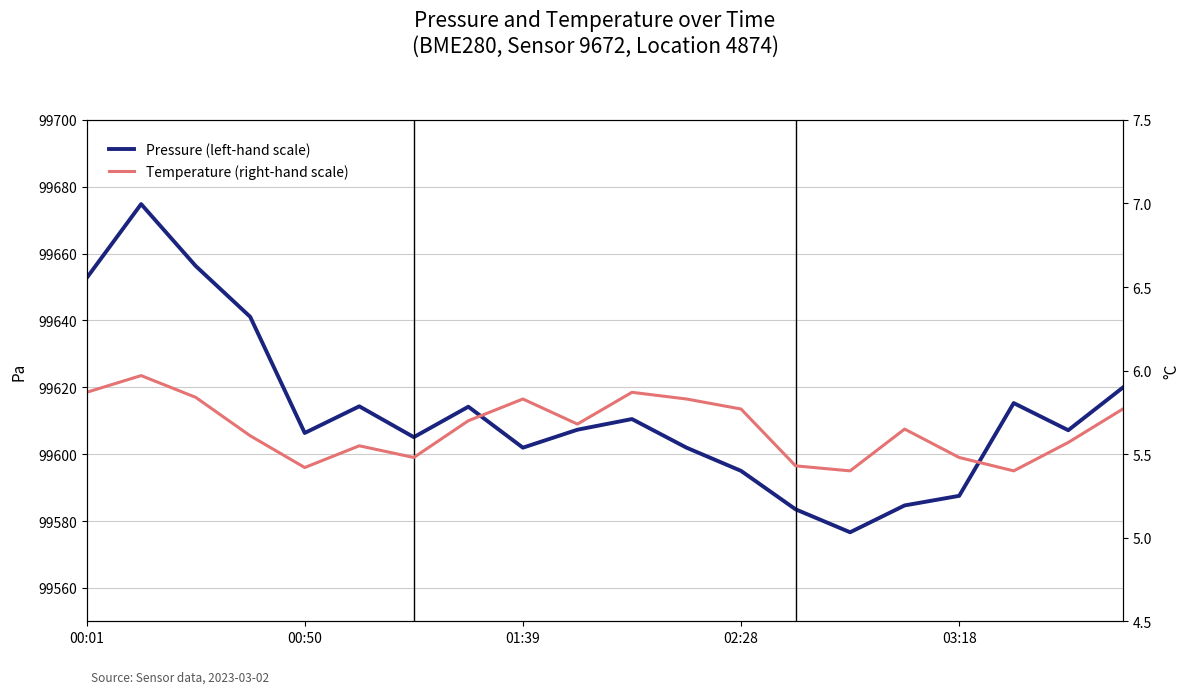

What is the difference between the maximum and minimum values in the Pressure (left-hand scale) series?

98.2